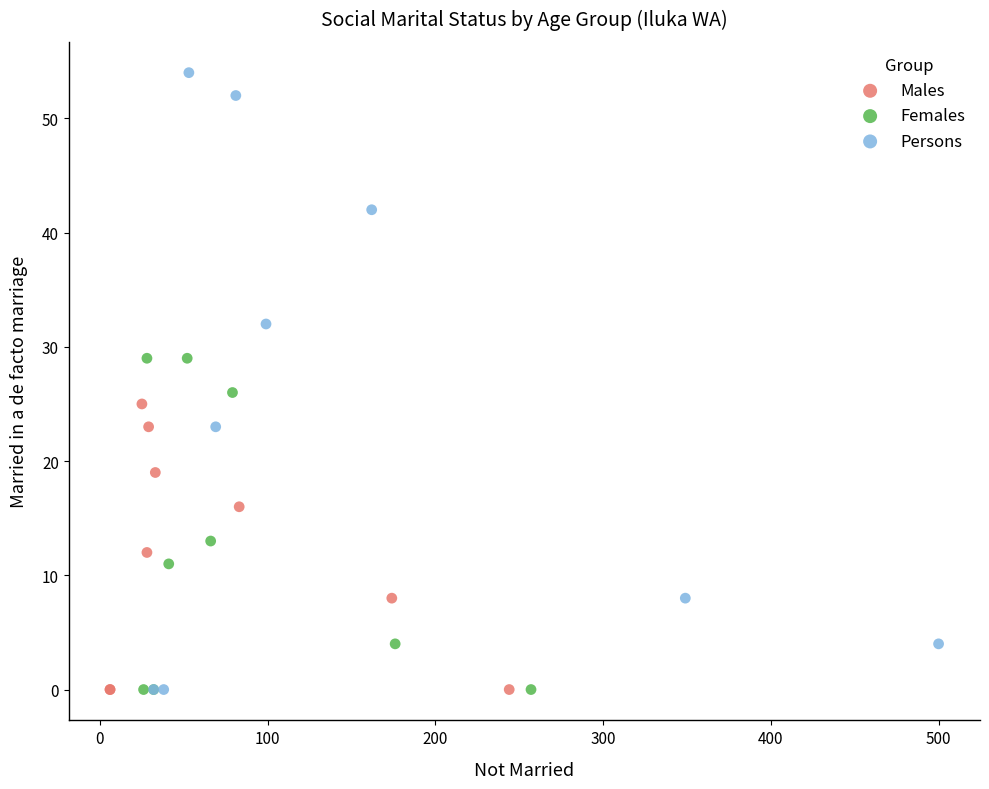

Which series contains the highest Y value?

Persons